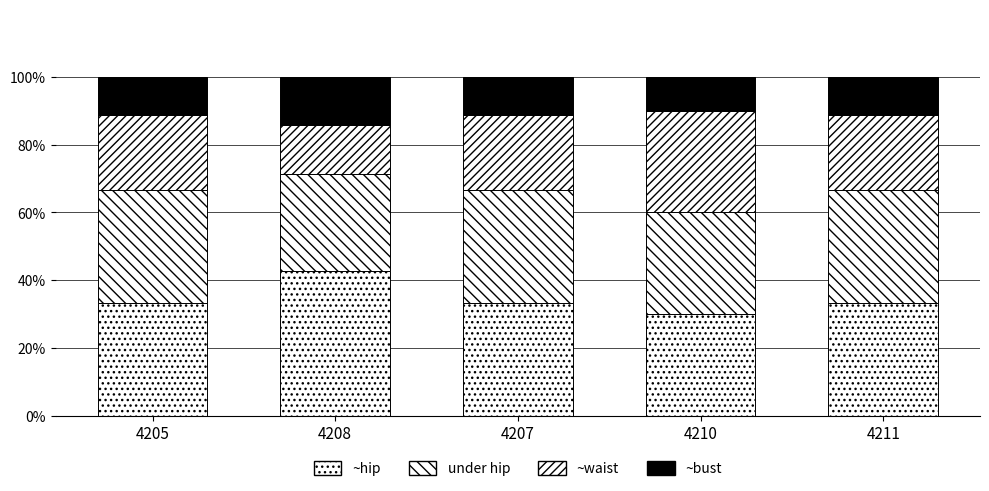

Does the chart contain stacked bars?

Yes